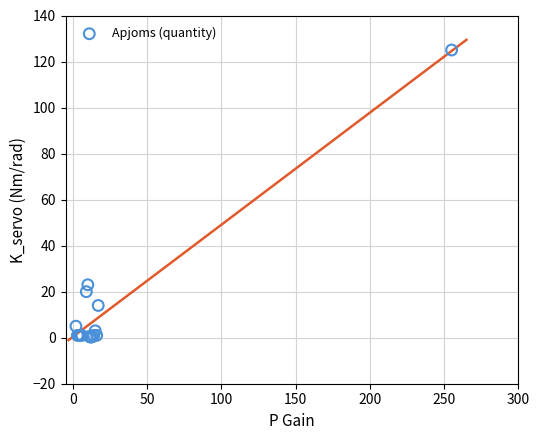

What Y value in the scatter plot is closest to 62?

23.0